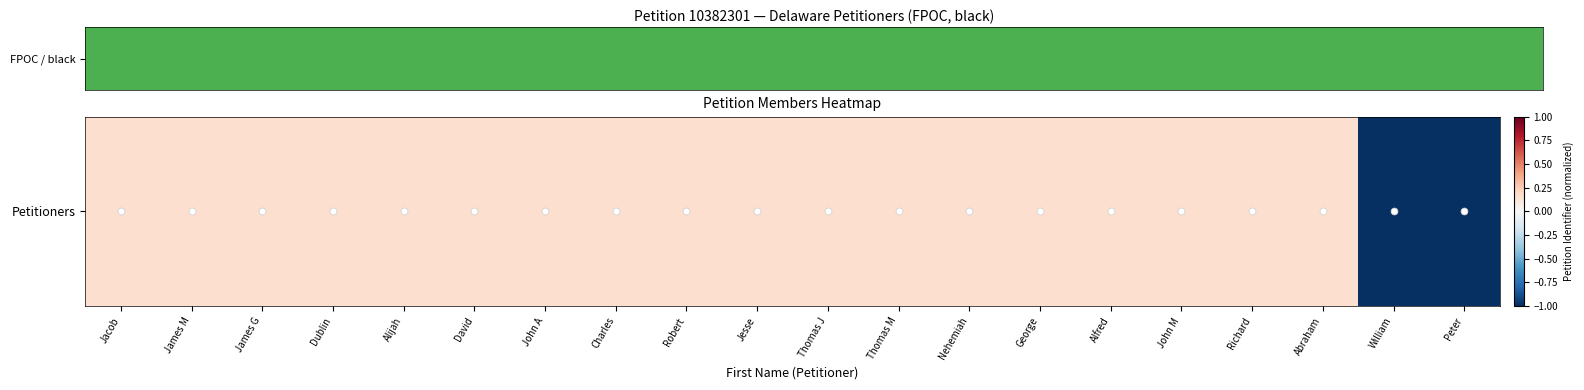

Rank the categories by value from highest to lowest.

Abraham, Richard, John M, Alfred, George, Nehemiah, Thomas M, Thomas J, Jesse, Robert, Charles, John A, David, Alijah, Dublin, James G, James M, Jacob, William, Peter